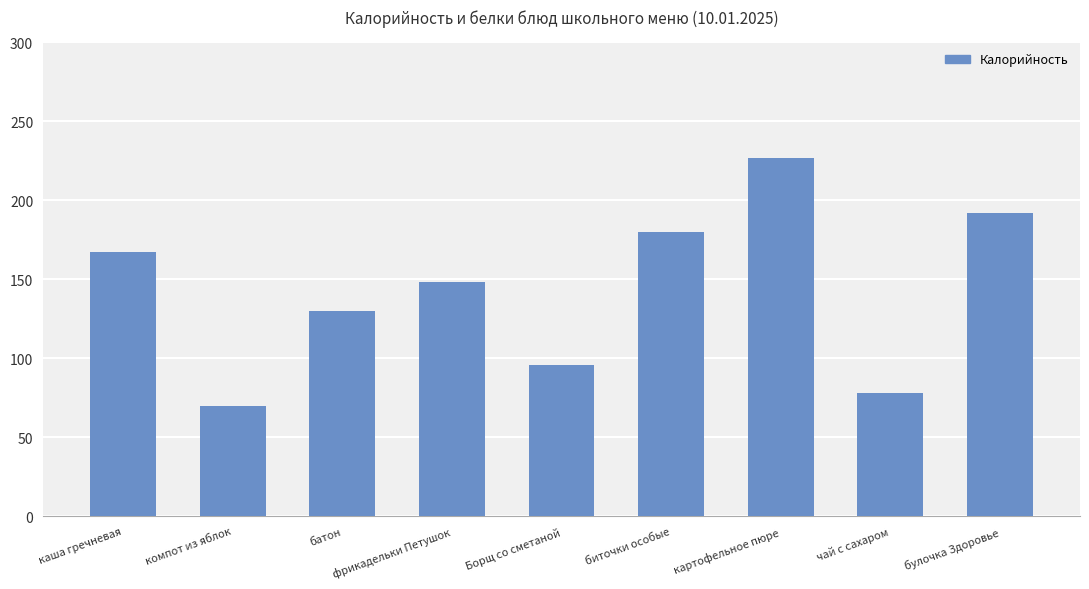

Reading left to right, list all the values displayed in this chart.

167	70	130	148	96	180	227	78	192